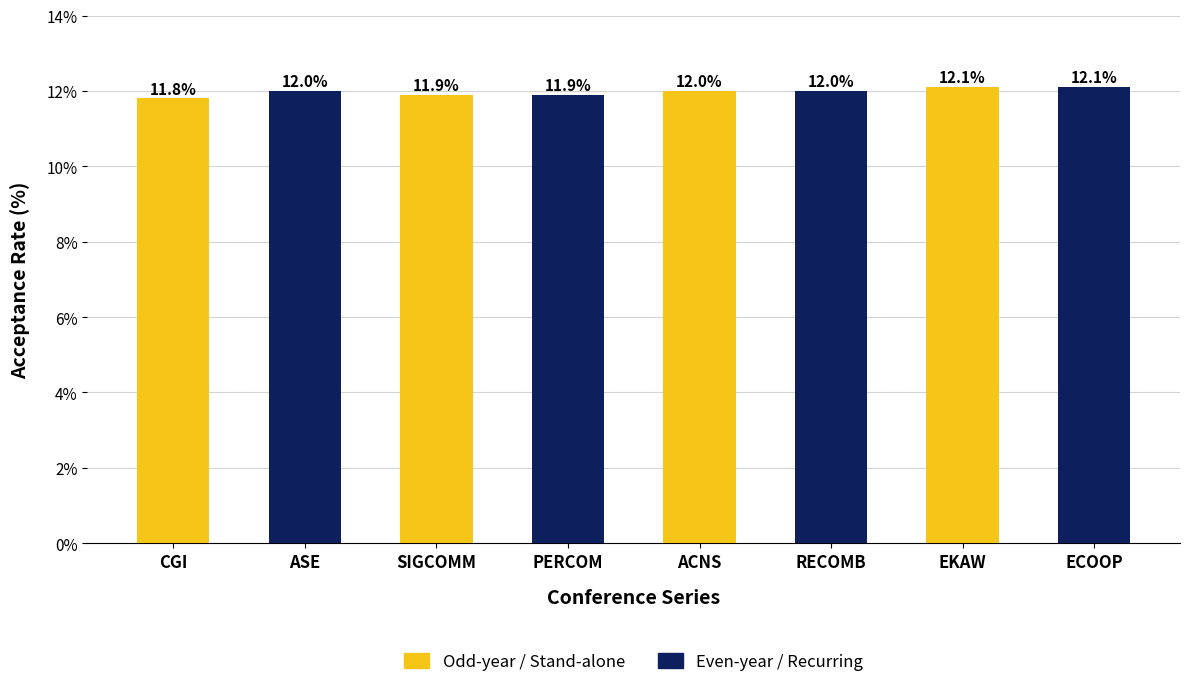

What is the total value across all series at SIGCOMM?

23.8